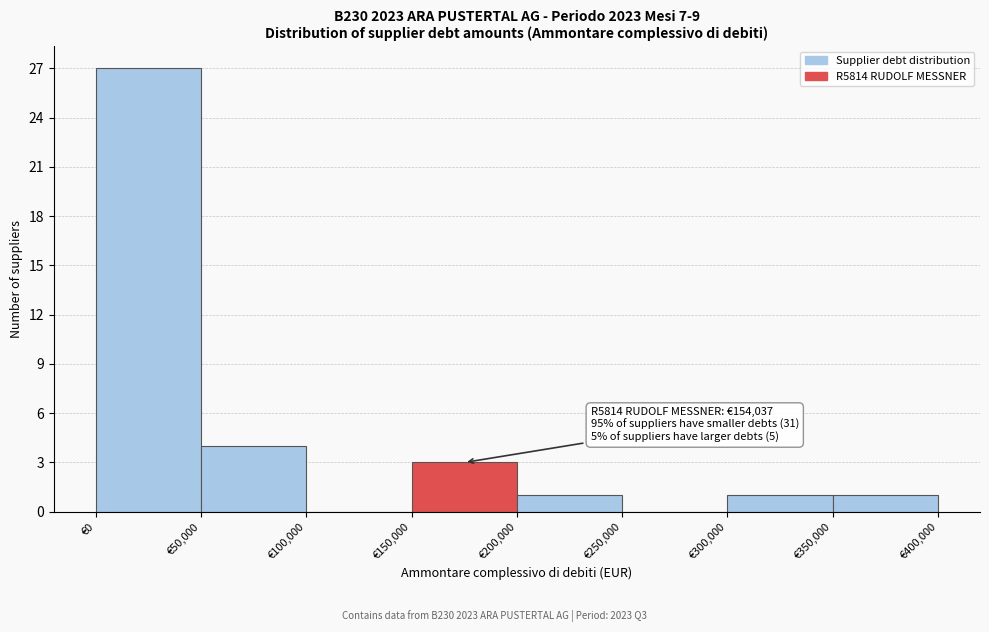

Which range on the x-axis has the tallest bar?

0 to 50000